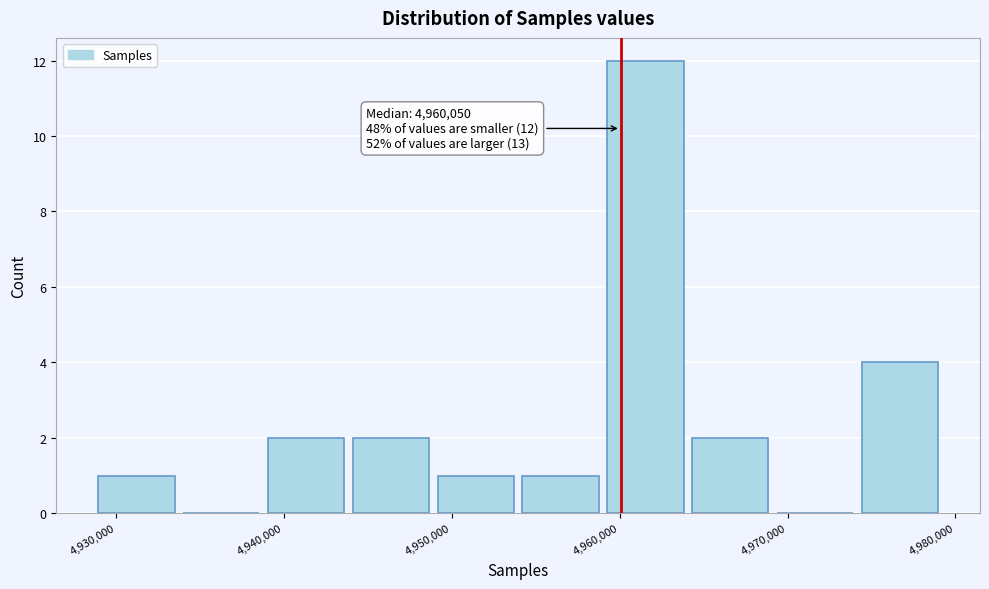

Which range on the x-axis has the tallest bar?

4959000 to 4964000